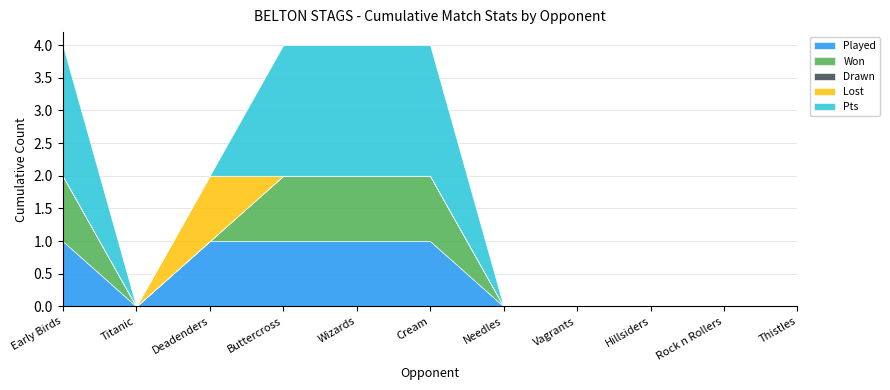

Which series has the largest range (max minus min)?

Pts